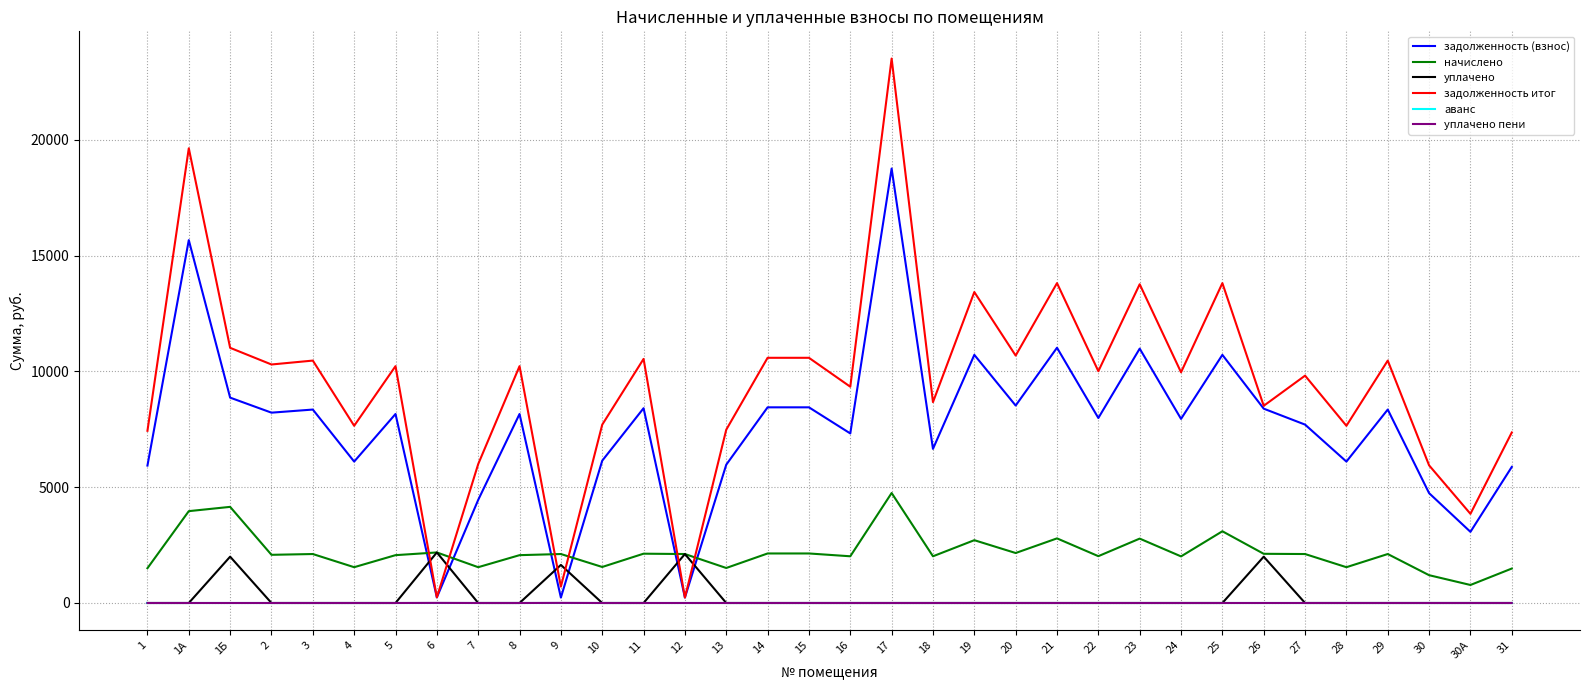

Which series has the widest spread of values?

задолженность итог